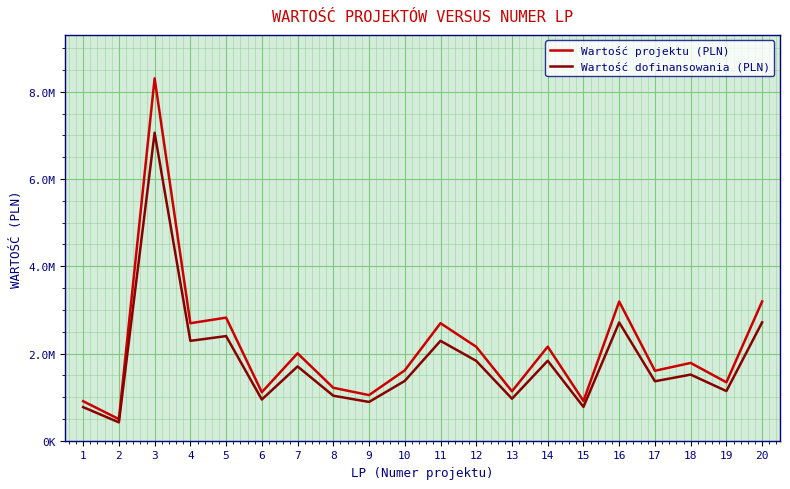

True or false: Wartość dofinansowania (PLN) and Wartość projektu (PLN) cross at least once.

False